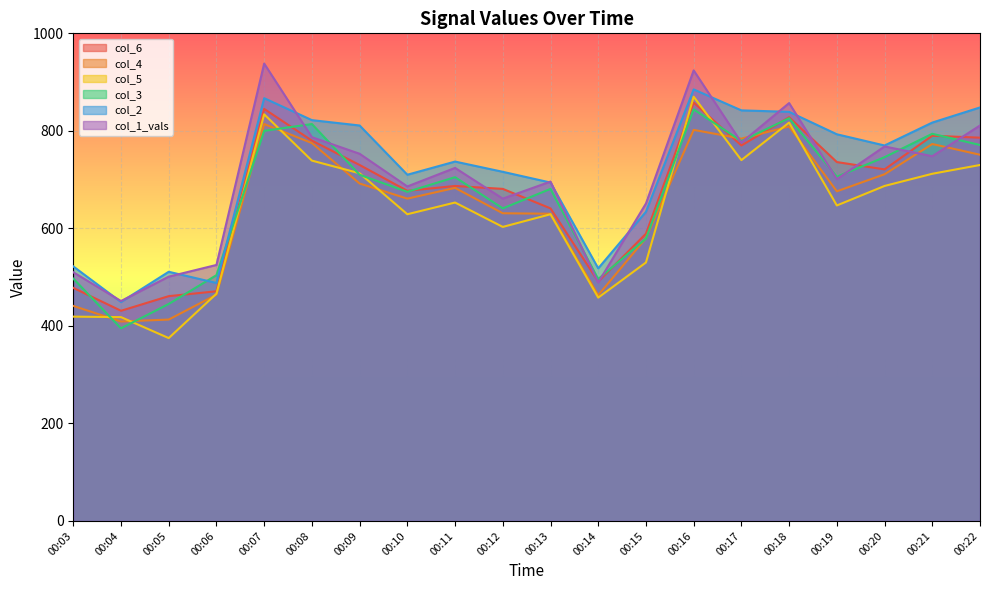

Between which two adjacent categories do col_2 and col_1_vals first intersect?

00:03 and 00:04